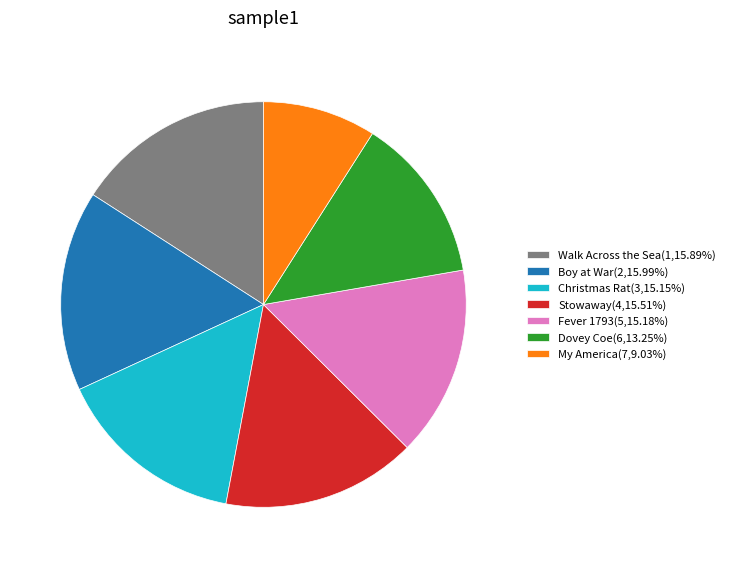

Approximately how many times larger is the value at Boy at War(2,15.99%) compared to My America(7,9.03%)?

1.8